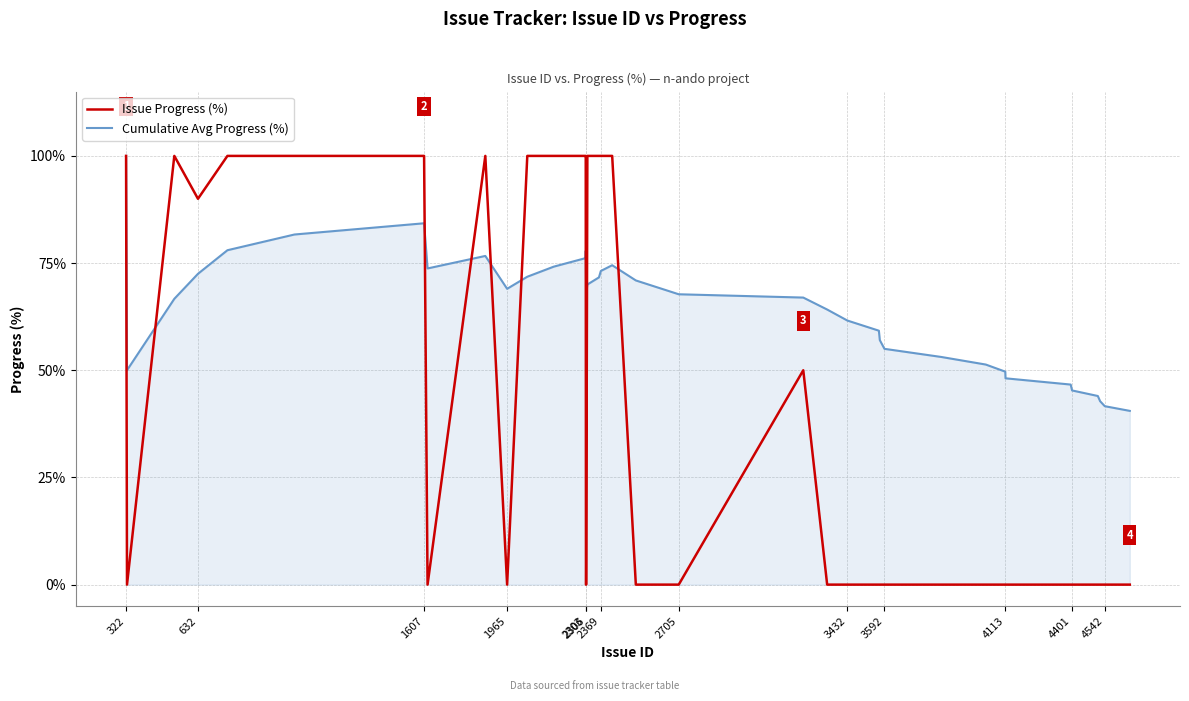

Which series has the widest spread of values?

Issue Progress (%)